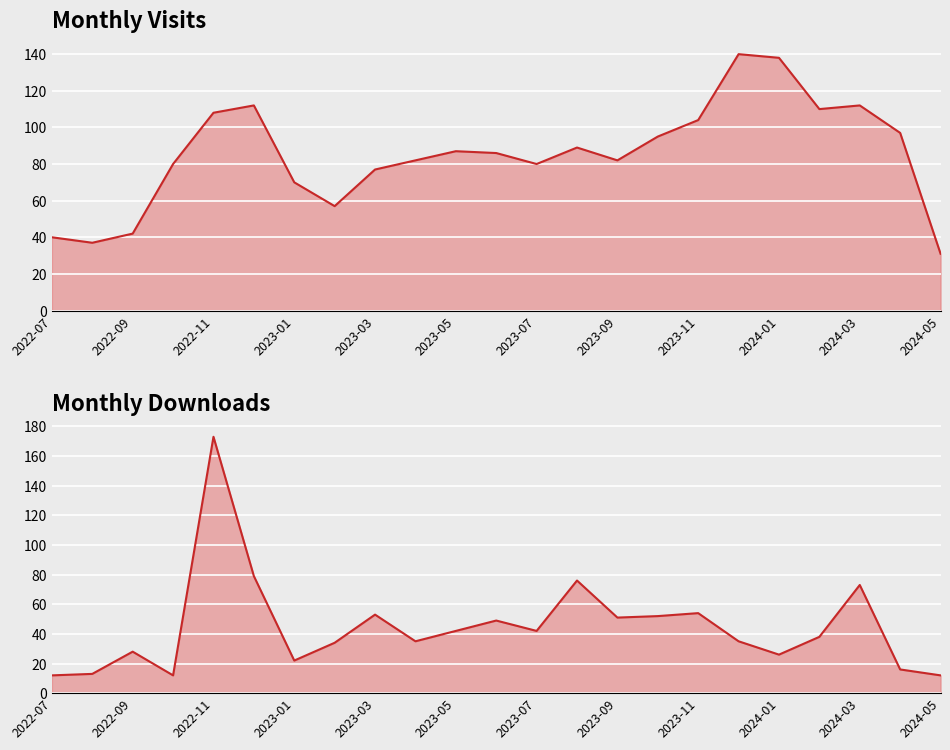

At 2023-05, list the series in order from smallest to largest.

monthly_download_resource, monthly_visit